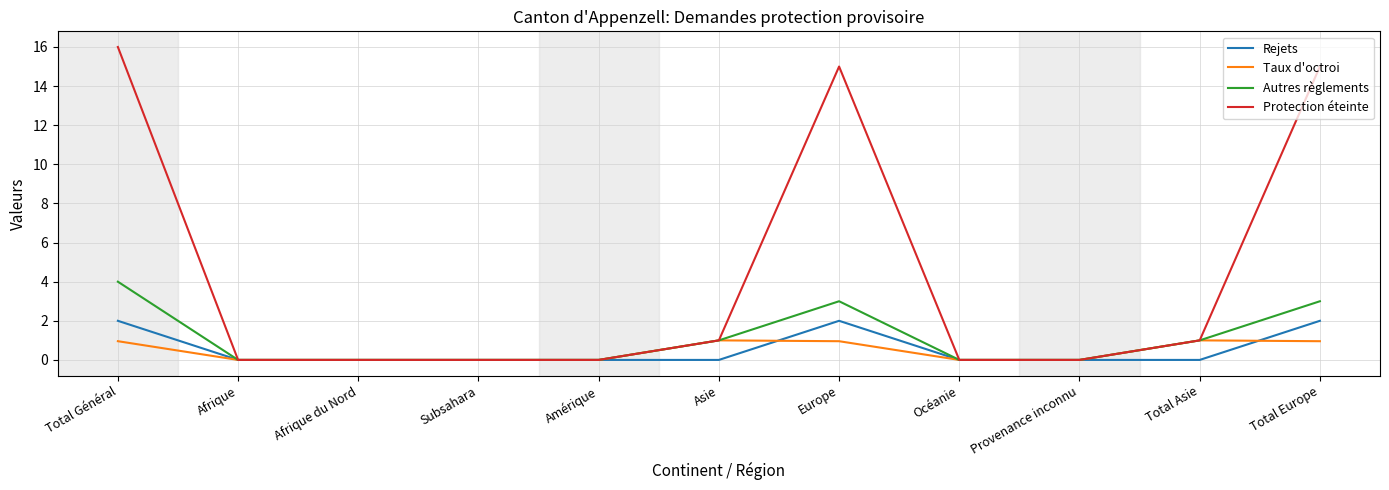

Rank the series at Total Europe from highest to lowest value.

Protection éteinte, Autres règlements, Rejets, Taux d'octroi